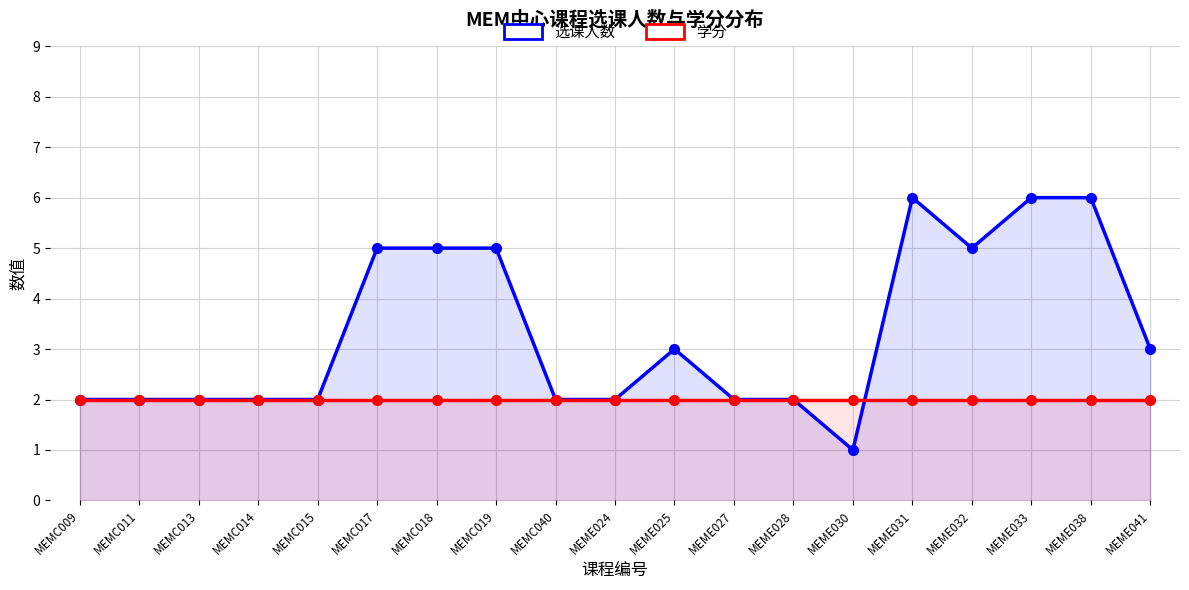

Reading right to left, transcribe all the data shown in this chart.

选课人数: MEME041=3	MEME038=6	MEME033=6	MEME032=5	MEME031=6	MEME030=1	MEME028=2	MEME027=2	MEME025=3	MEME024=2	MEMC040=2	MEMC019=5	MEMC018=5	MEMC017=5	MEMC015=2	MEMC014=2	MEMC013=2	MEMC011=2	MEMC009=2
学分: MEME041=2	MEME038=2	MEME033=2	MEME032=2	MEME031=2	MEME030=2	MEME028=2	MEME027=2	MEME025=2	MEME024=2	MEMC040=2	MEMC019=2	MEMC018=2	MEMC017=2	MEMC015=2	MEMC014=2	MEMC013=2	MEMC011=2	MEMC009=2